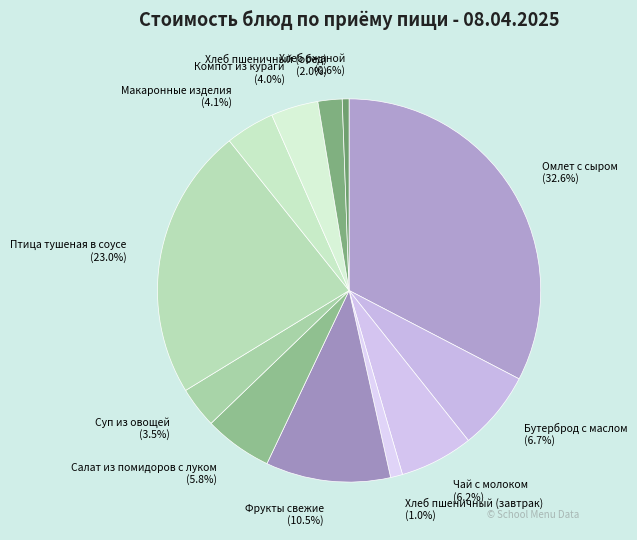

Is it true that Фрукты свежие is 1% of the pie?

False